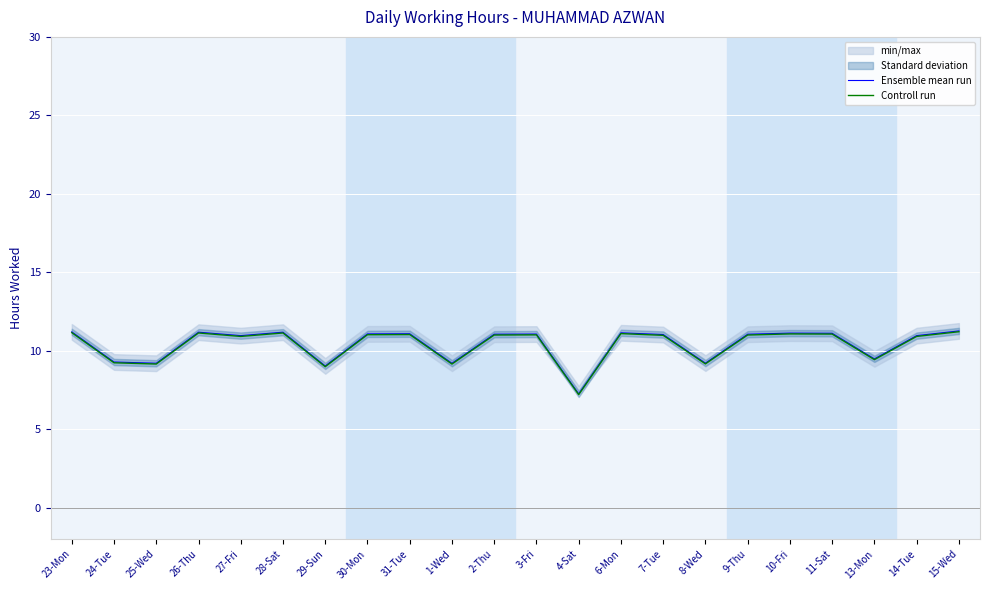

True or false: Ensemble mean run has a value of 6.9 at 7-Tue.

False